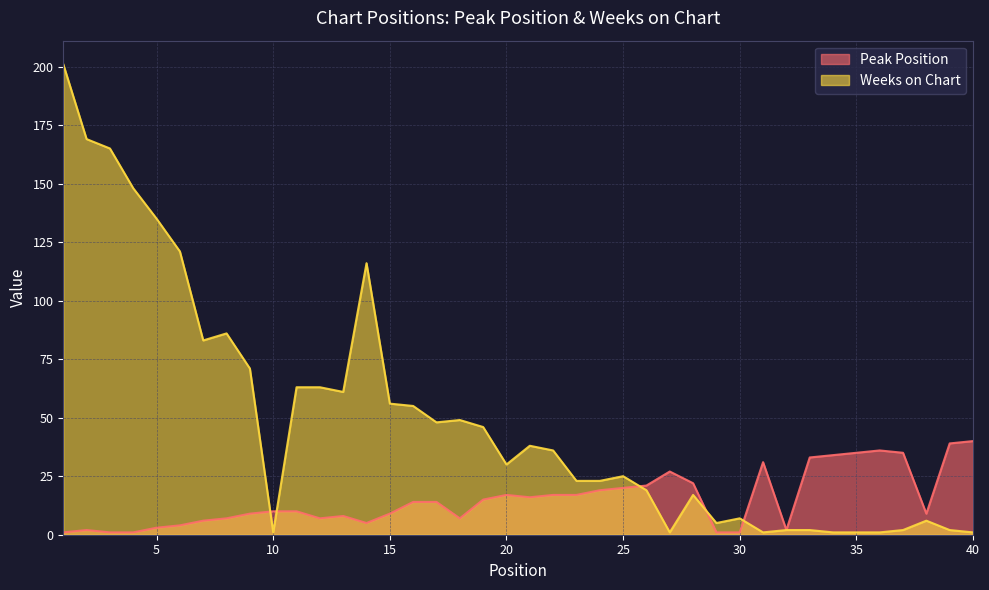

What is the difference between the maximum and minimum values in the Peak Position series?

39